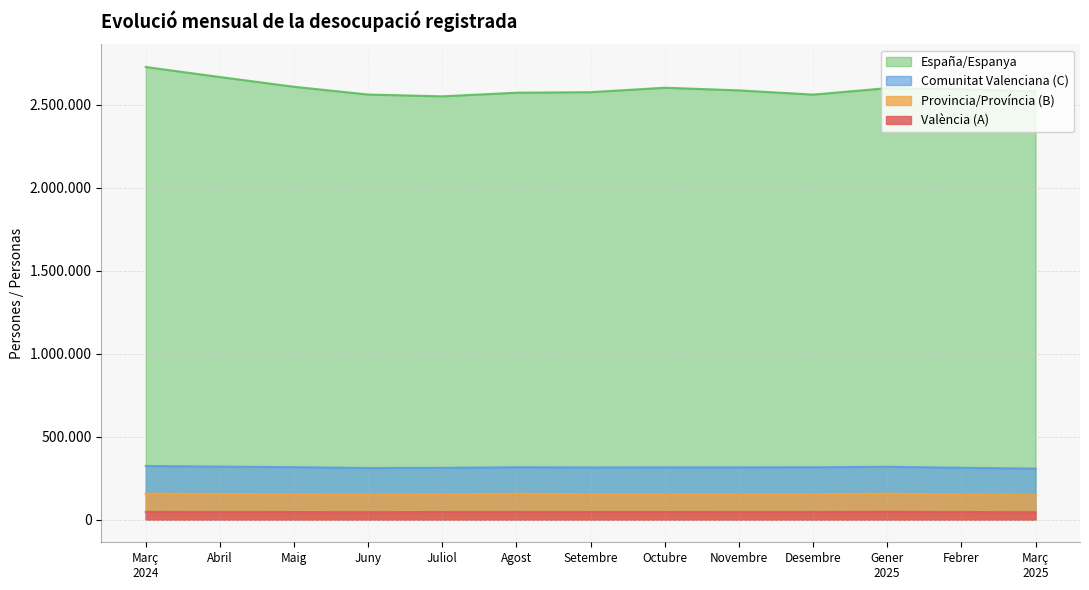

Is the value of Provincia/Província (B) at Novembre greater than the value of València (A) at Maig?

Yes